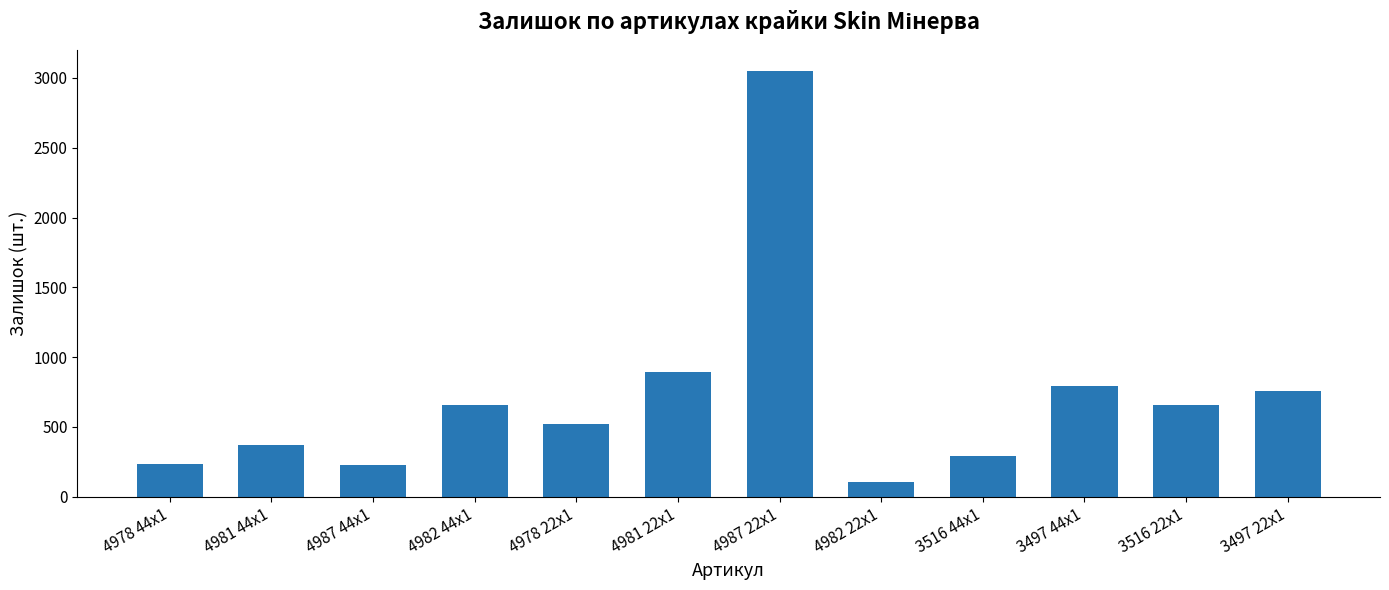

Between 3497 22x1 and 4982 22x1, which is larger?

3497 22x1